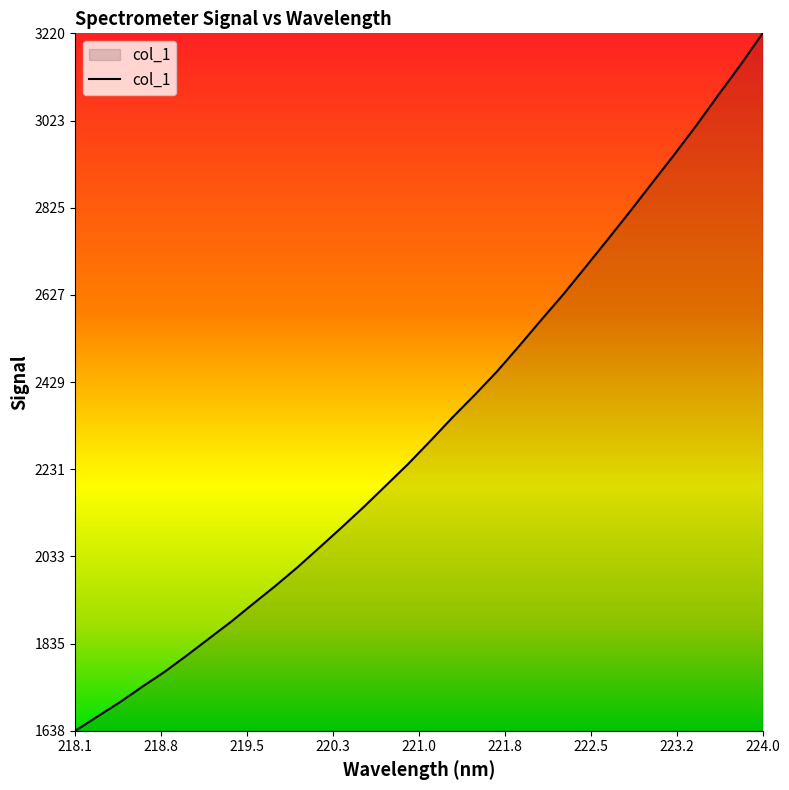

Does the chart have visible grid lines?

No